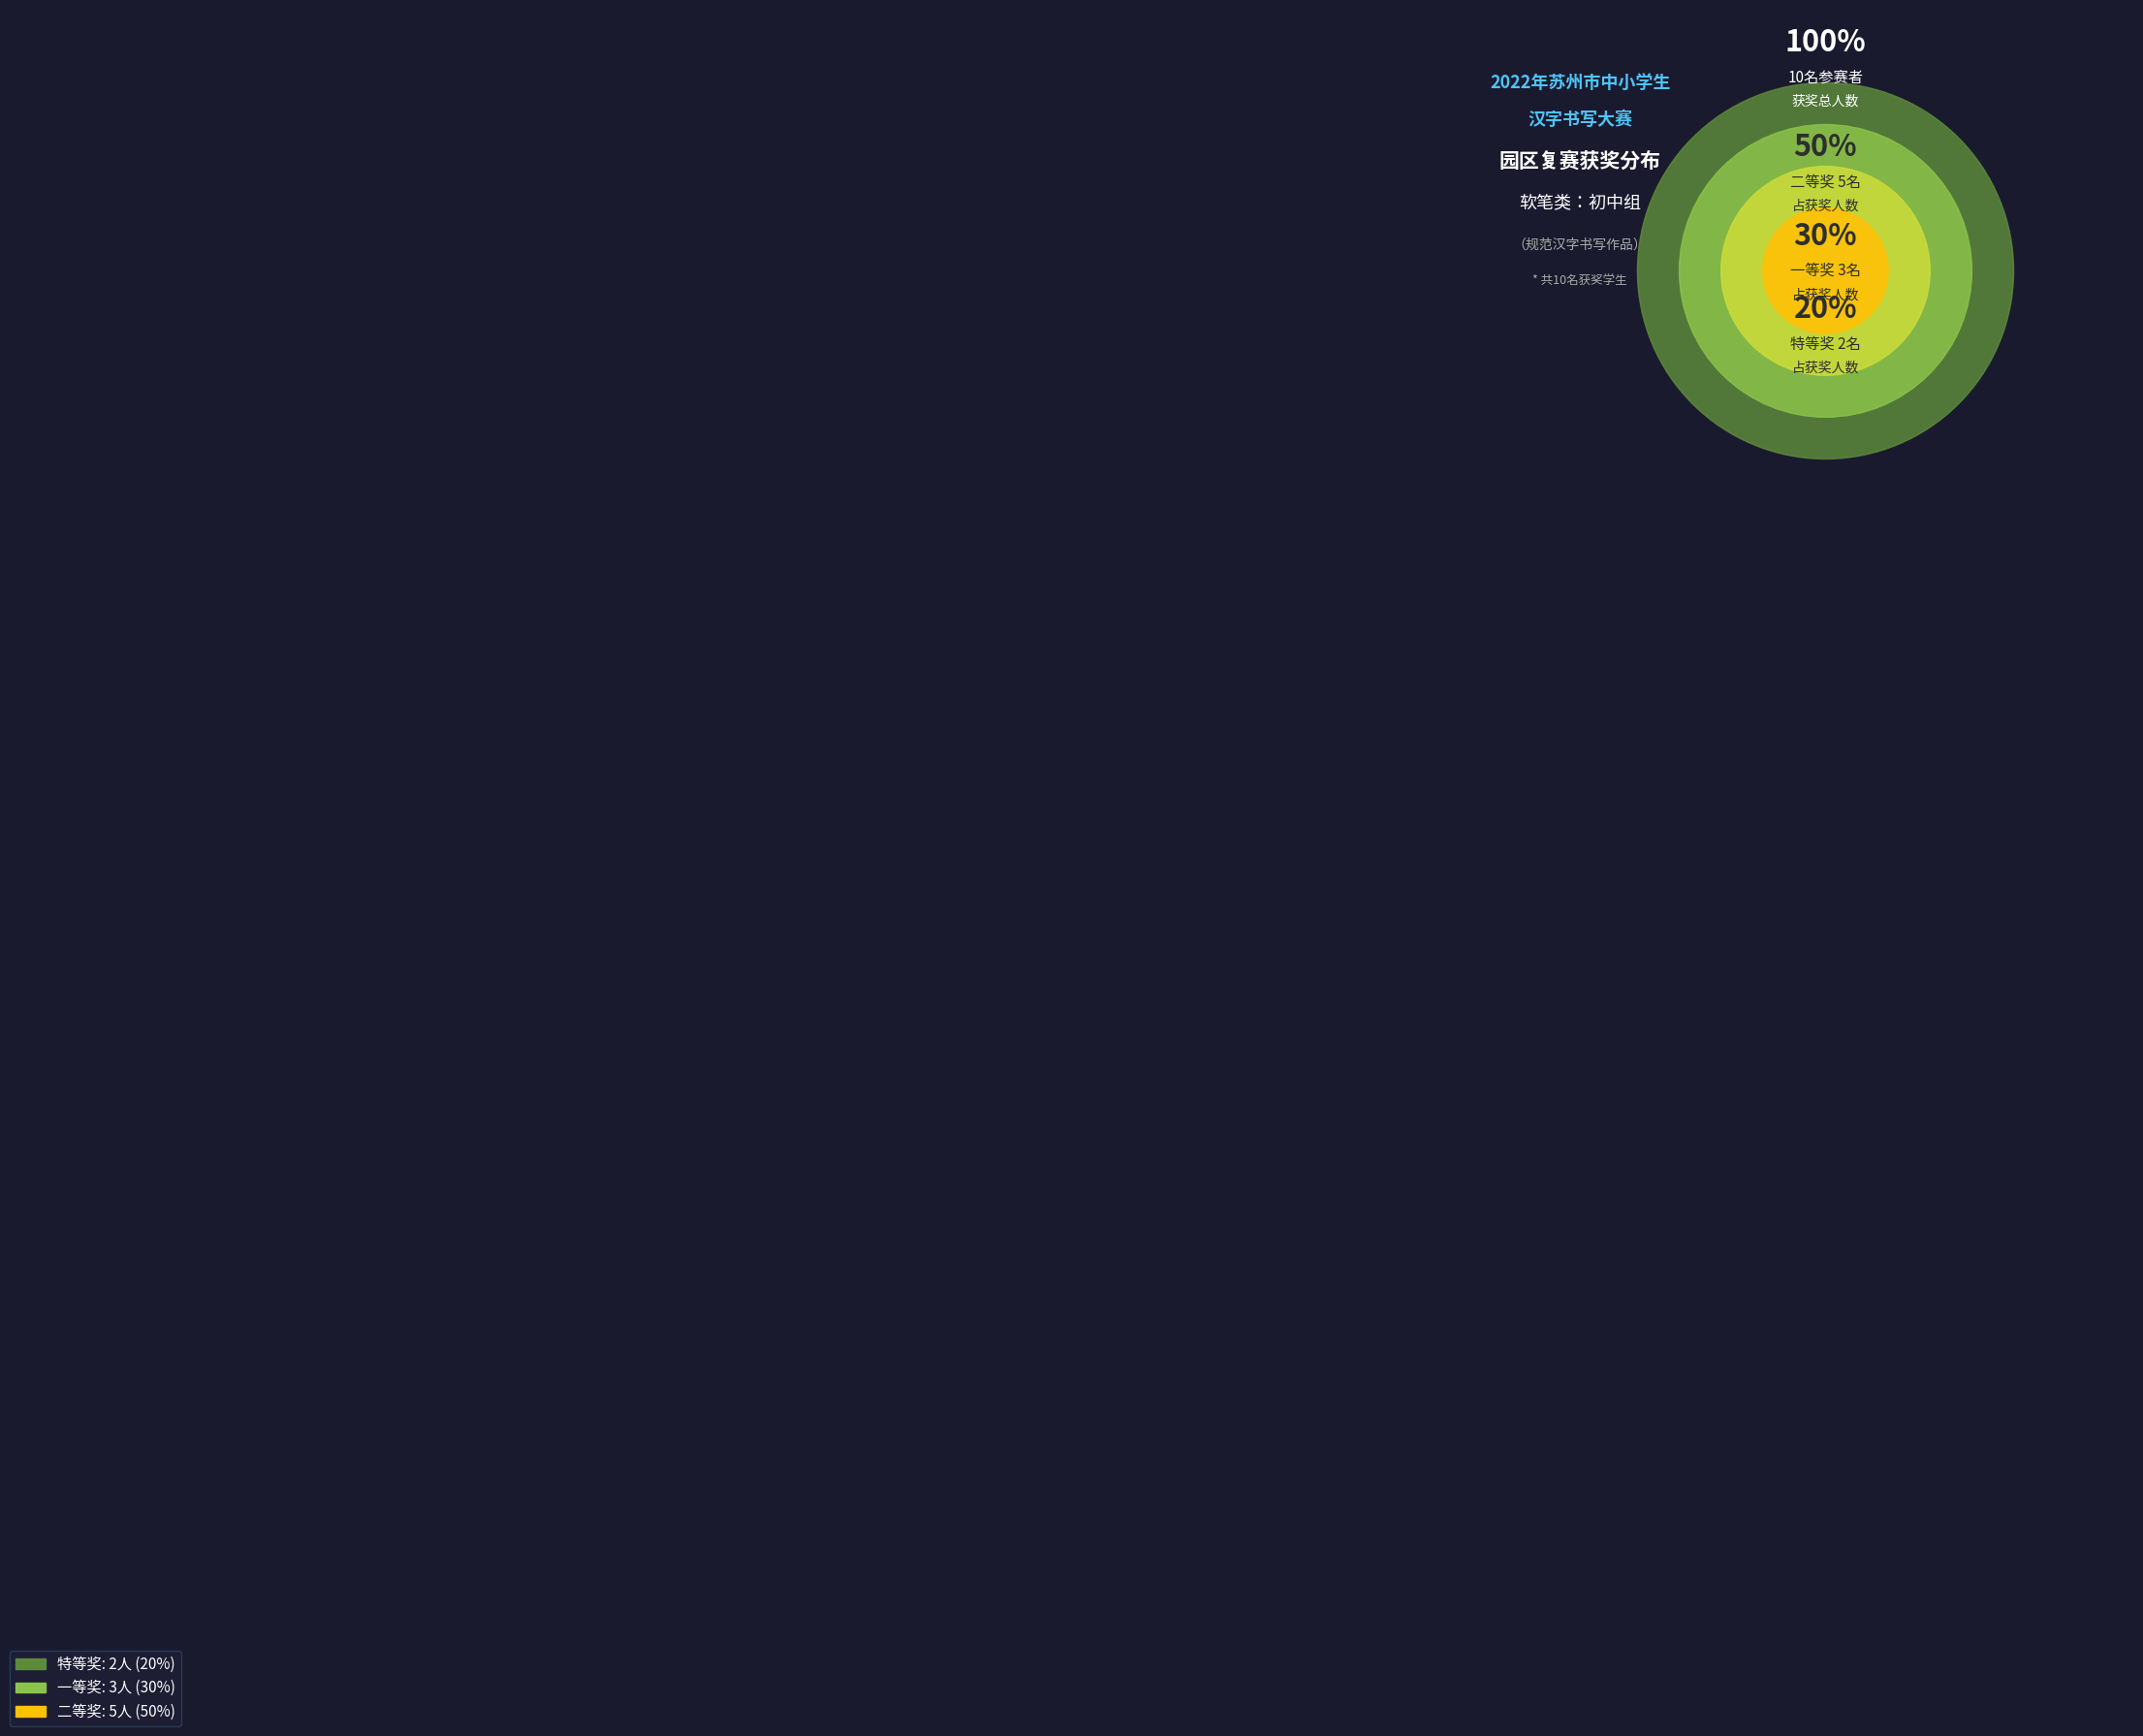

What is the largest slice in the pie chart?

二等奖